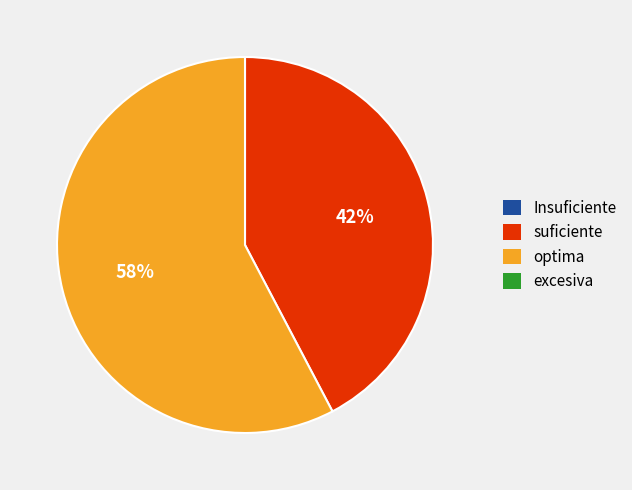

To the nearest percent, what is the average slice percentage?

50%